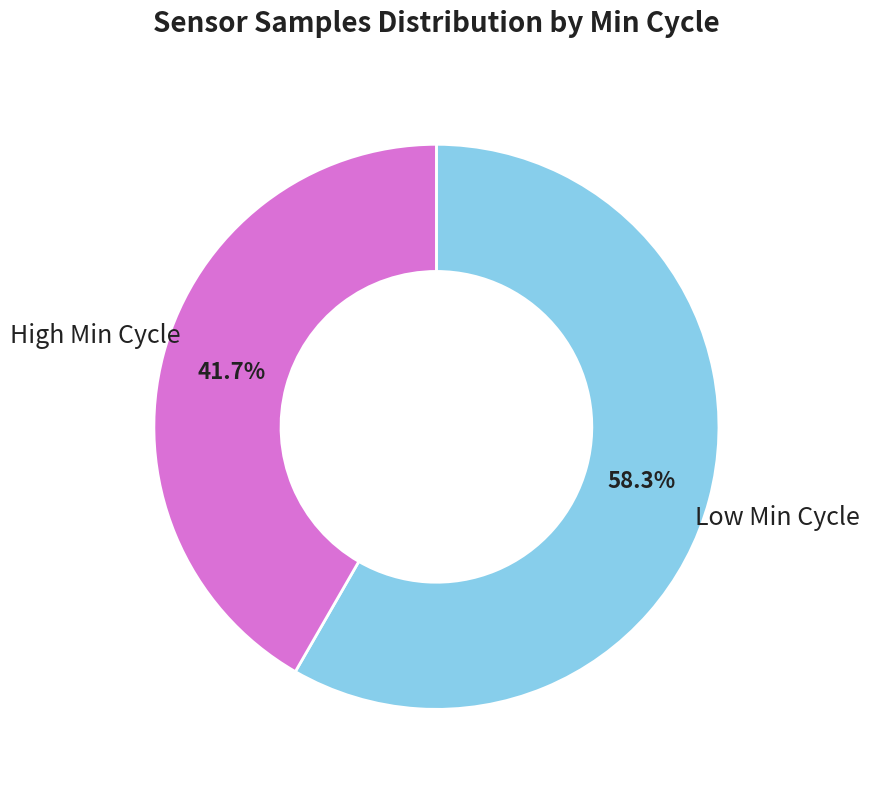

Which slice is the smallest?

High Min Cycle